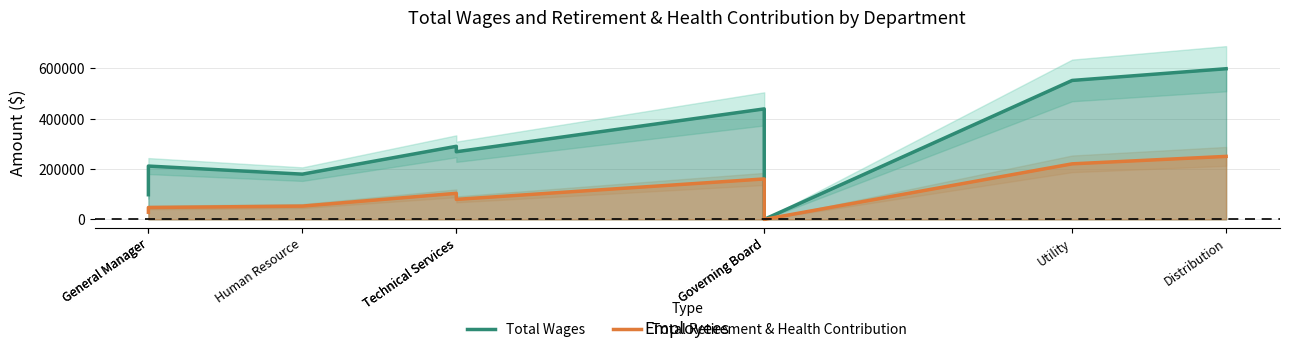

True or false: Total Wages has more than 1 points higher than both neighbors.

True